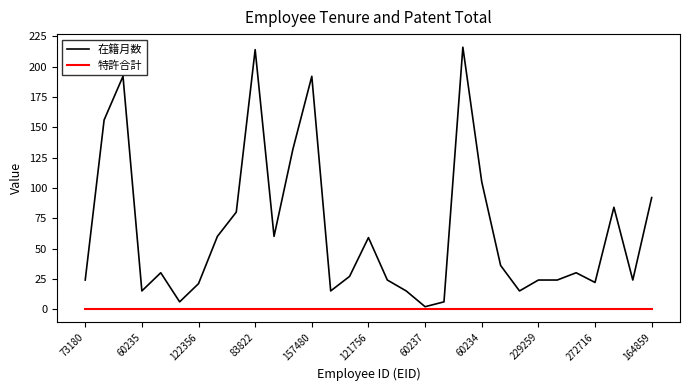

List the series in order of their overall mean, highest first.

在籍月数, 特許合計